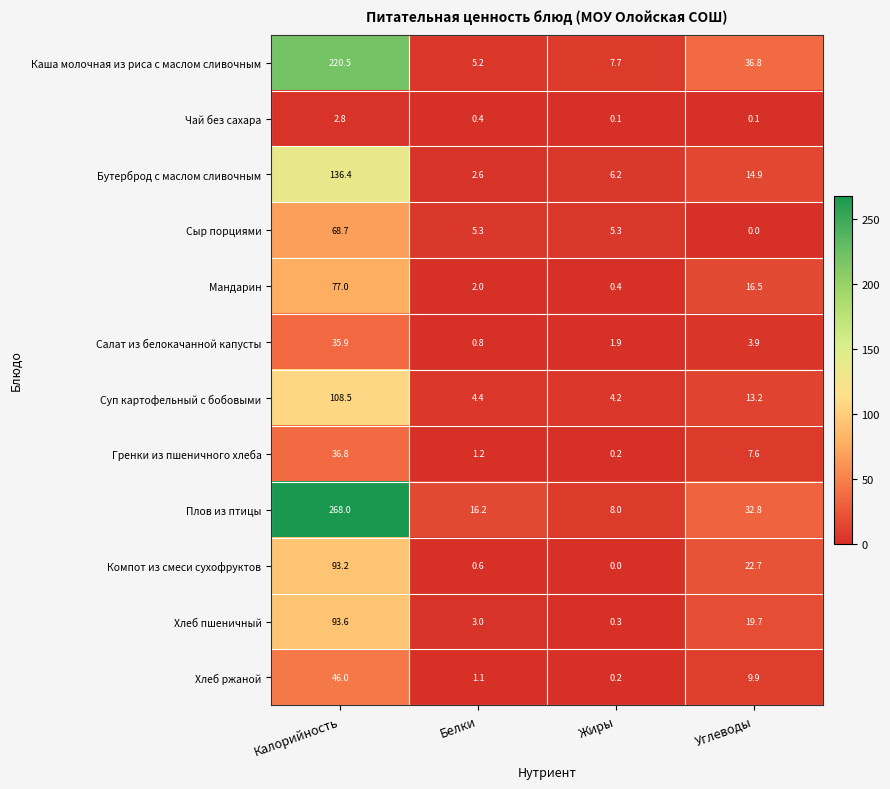

At how many categories does at least one series exceed 138?

1